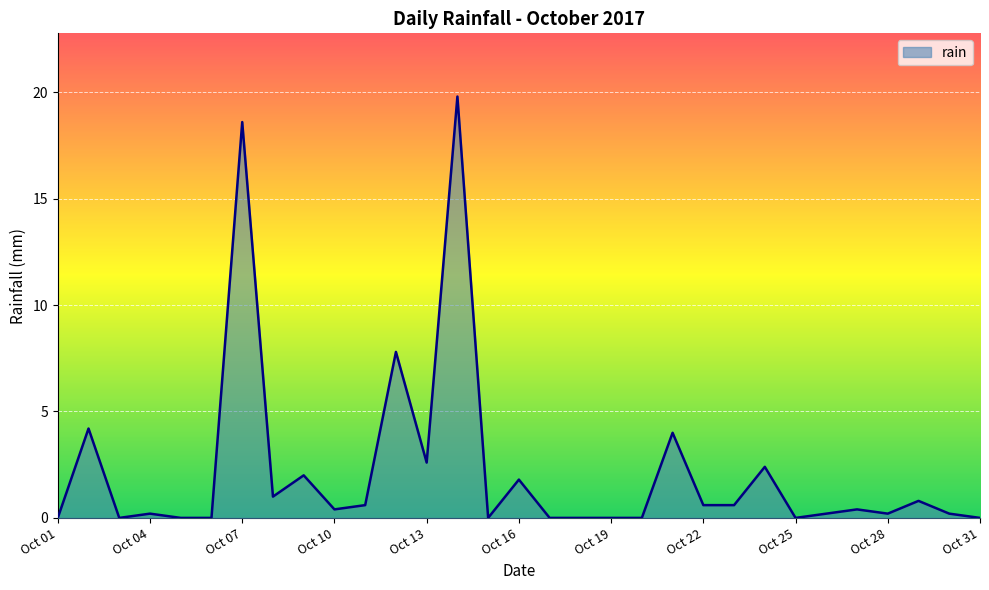

What is the greatest value displayed?

19.8